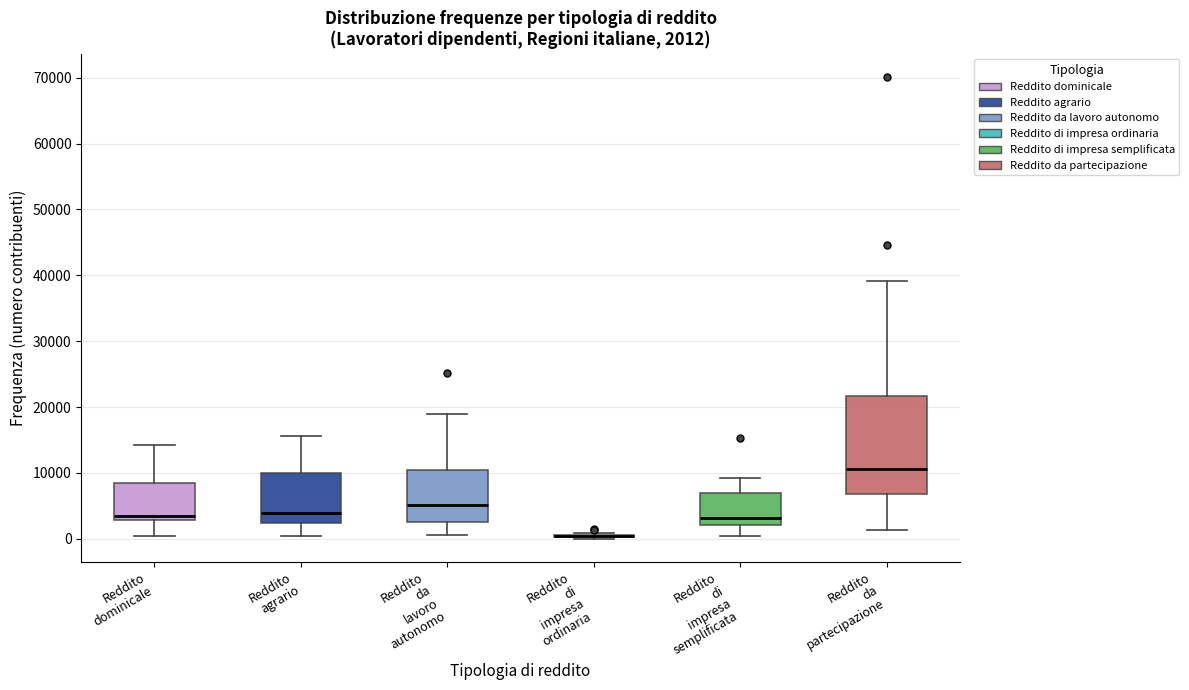

Which box is the tallest, from its lower edge to its upper edge?

Reddito da partecipazione